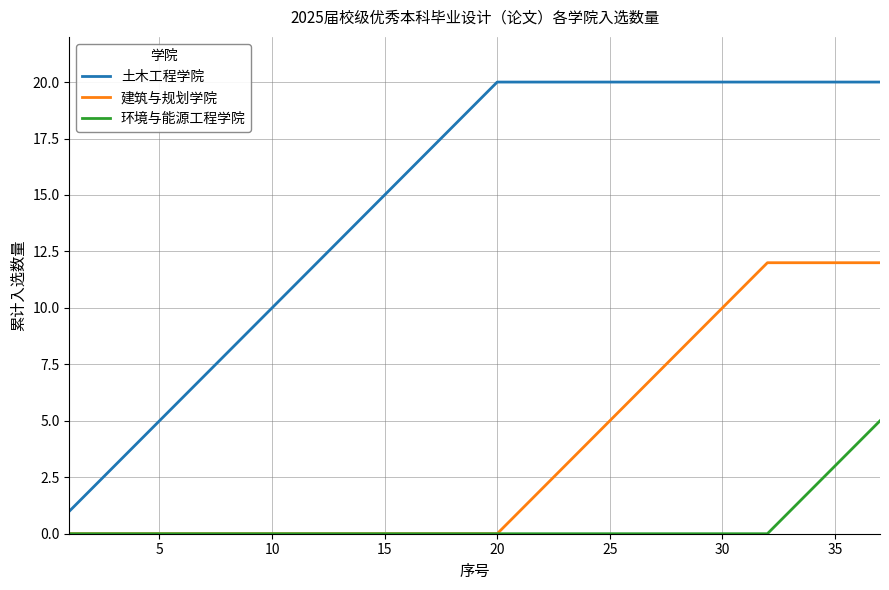

True or false: 土木工程学院 and 建筑与规划学院 intersect in this chart.

False